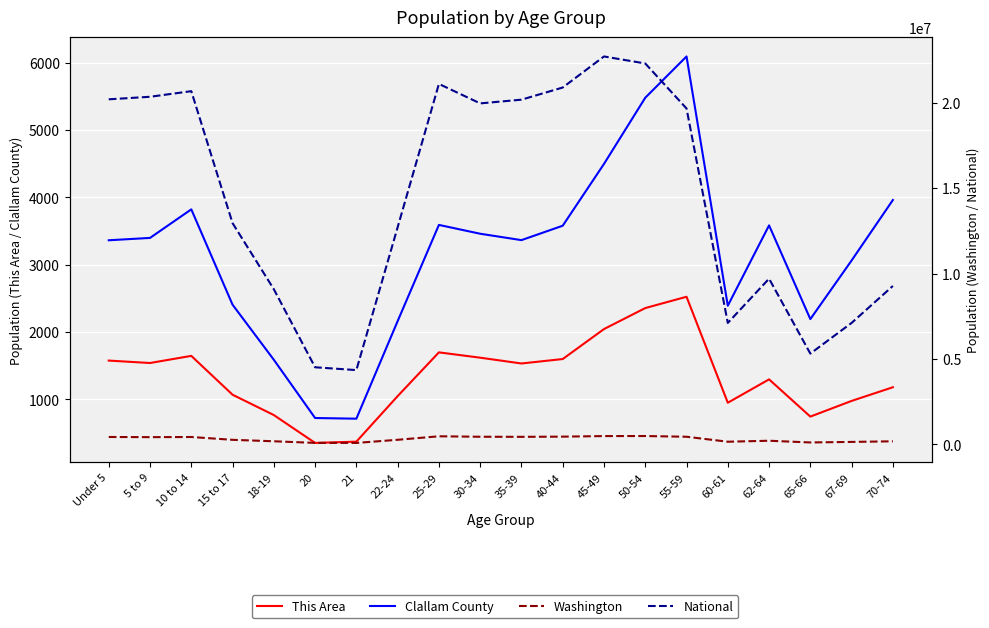

At which category does National reach its first local valley?

21